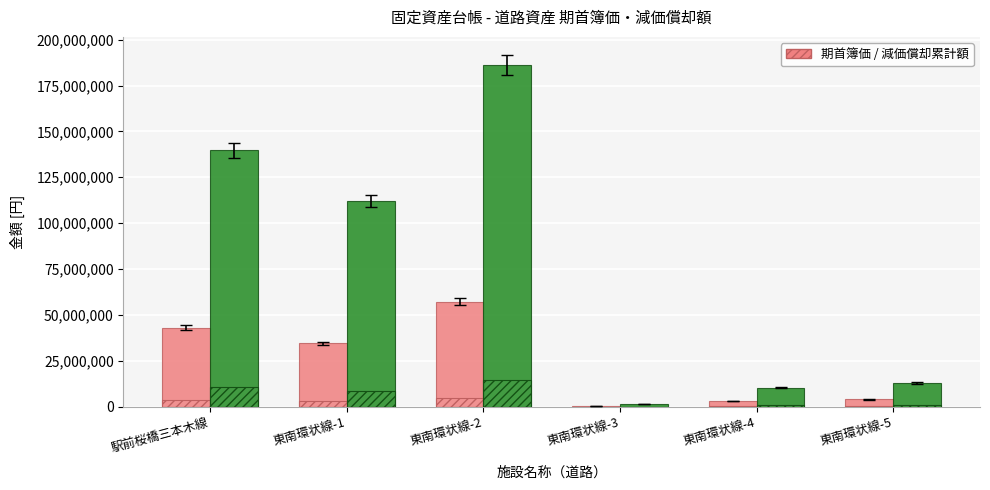

The value of 当期減価償却額（道路） at 駅前桜橋三本木線 is 1704413. True or false?

False